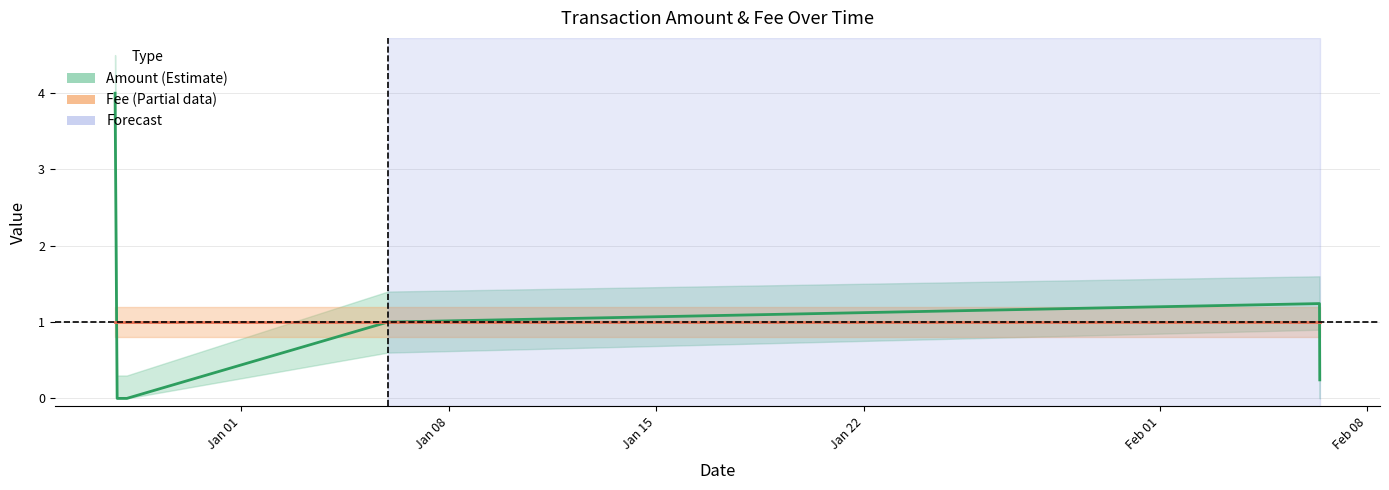

Reading right to left, list all the values displayed in this chart.

Amount: 0.2	1.2	1.0	0.0	0.0	4.0
Fee: 1.0	1.0	1.0	1.0	1.0	1.0